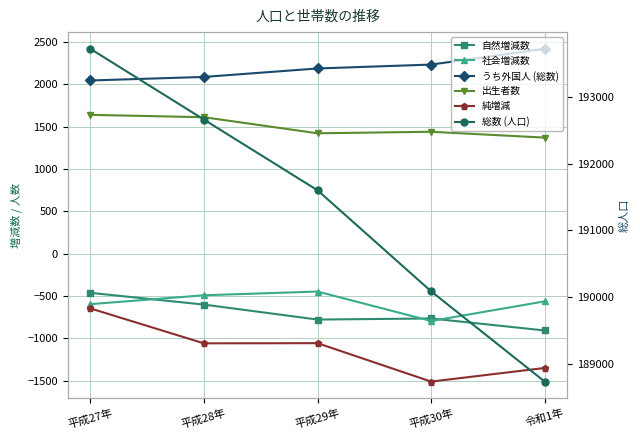

True or false: 社会増減数 and うち外国人 (総数) intersect in this chart.

False